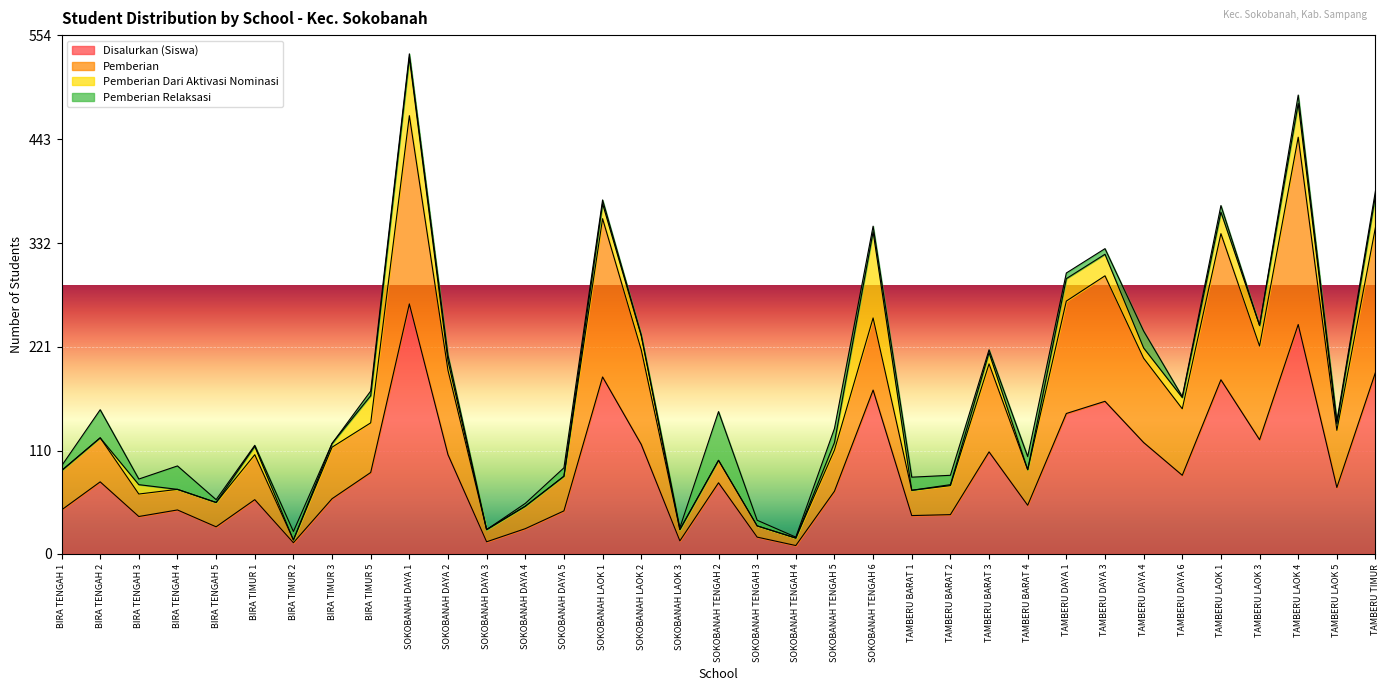

List the labels in order of Disalurkan (Siswa) value, smallest first.

SOKOBANAH TENGAH 4, BIRA TIMUR 2, SOKOBANAH DAYA 3, SOKOBANAH LAOK 3, SOKOBANAH TENGAH 3, SOKOBANAH DAYA 4, BIRA TENGAH 5, BIRA TENGAH 3, TAMBERU BARAT 1, TAMBERU BARAT 2, SOKOBANAH DAYA 5, BIRA TENGAH 1, BIRA TENGAH 4, TAMBERU BARAT 4, BIRA TIMUR 1, BIRA TIMUR 3, SOKOBANAH TENGAH 5, TAMBERU LAOK 5, SOKOBANAH TENGAH 2, BIRA TENGAH 2, TAMBERU DAYA 6, BIRA TIMUR 5, SOKOBANAH DAYA 2, TAMBERU BARAT 3, SOKOBANAH LAOK 2, TAMBERU DAYA 4, TAMBERU LAOK 3, TAMBERU DAYA 1, TAMBERU DAYA 3, SOKOBANAH TENGAH 6, TAMBERU LAOK 1, SOKOBANAH LAOK 1, TAMBERU TIMUR, TAMBERU LAOK 4, SOKOBANAH DAYA 1